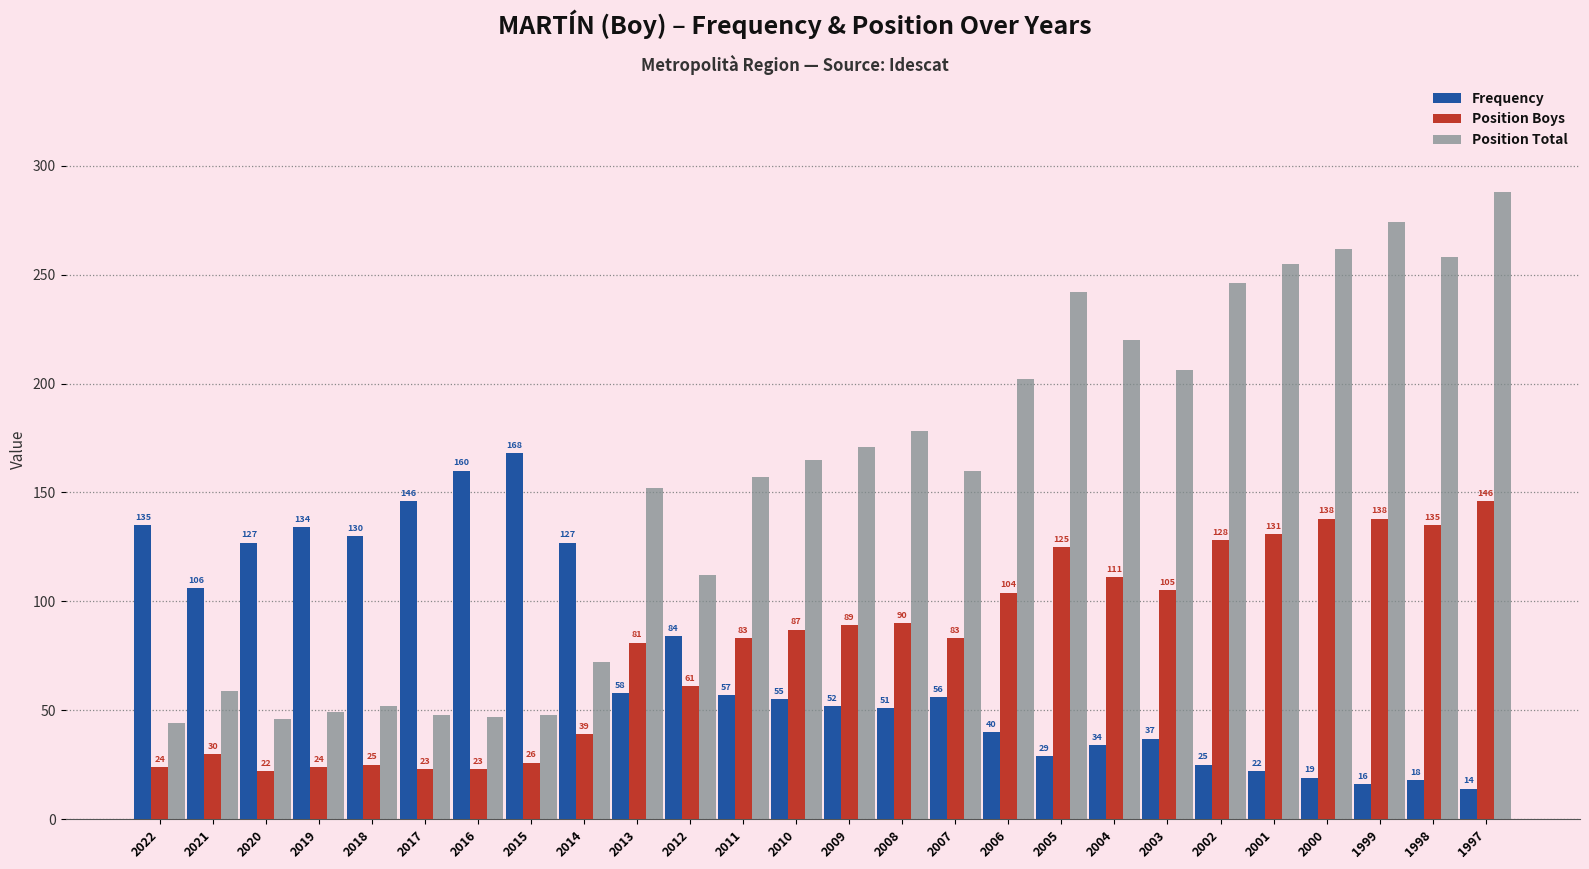

True or false: Position Total has a value of 13 at 2021.

False